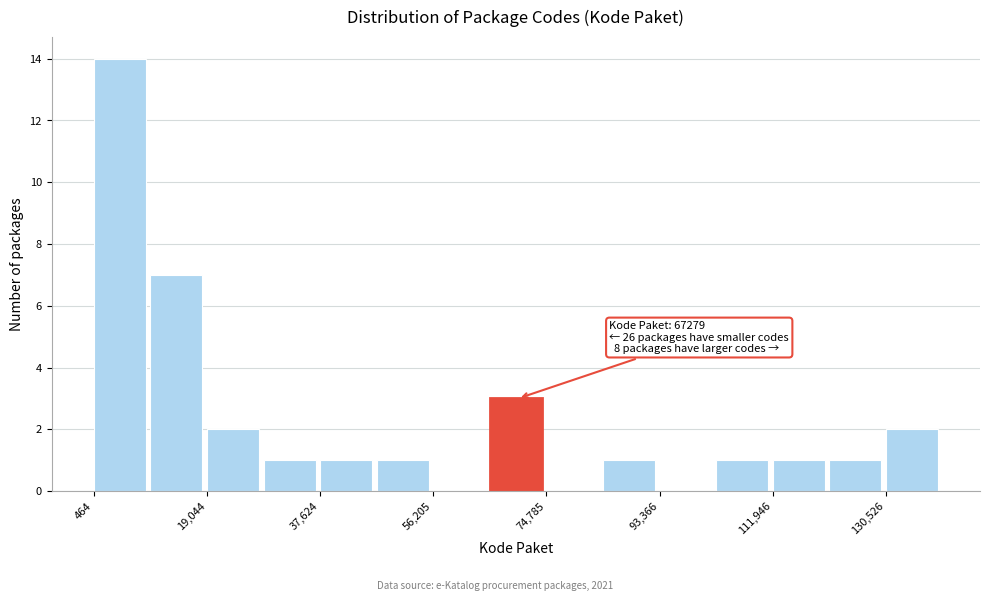

Over which range of the x-axis is the bar tallest?

0 to 10000